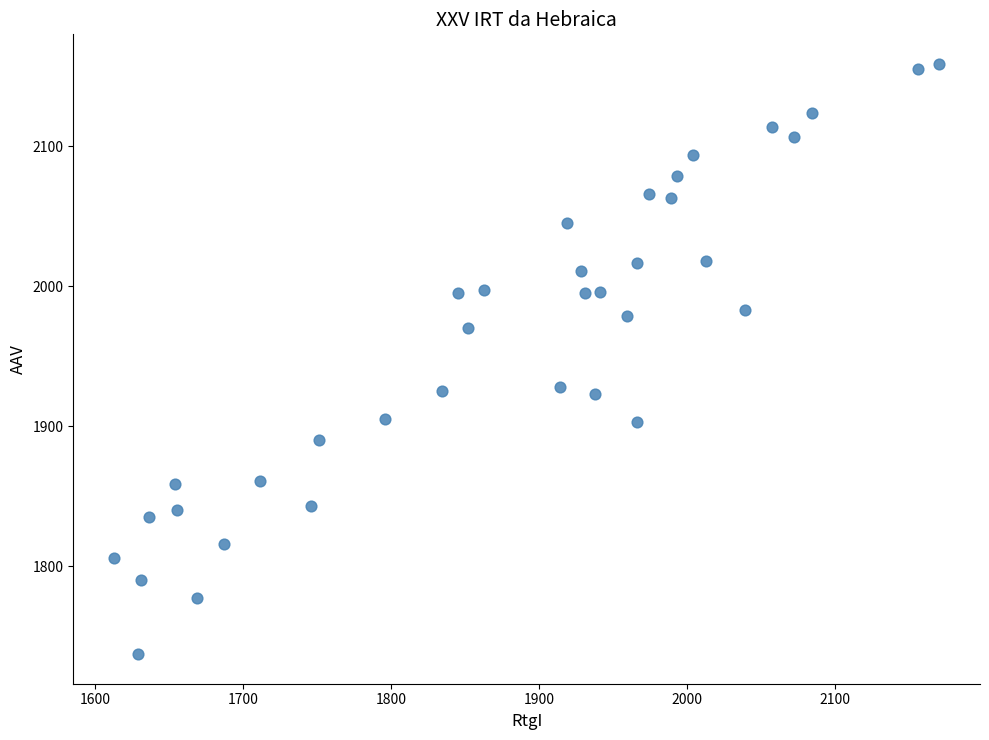

What is the range of Y values (max minus min)?

422